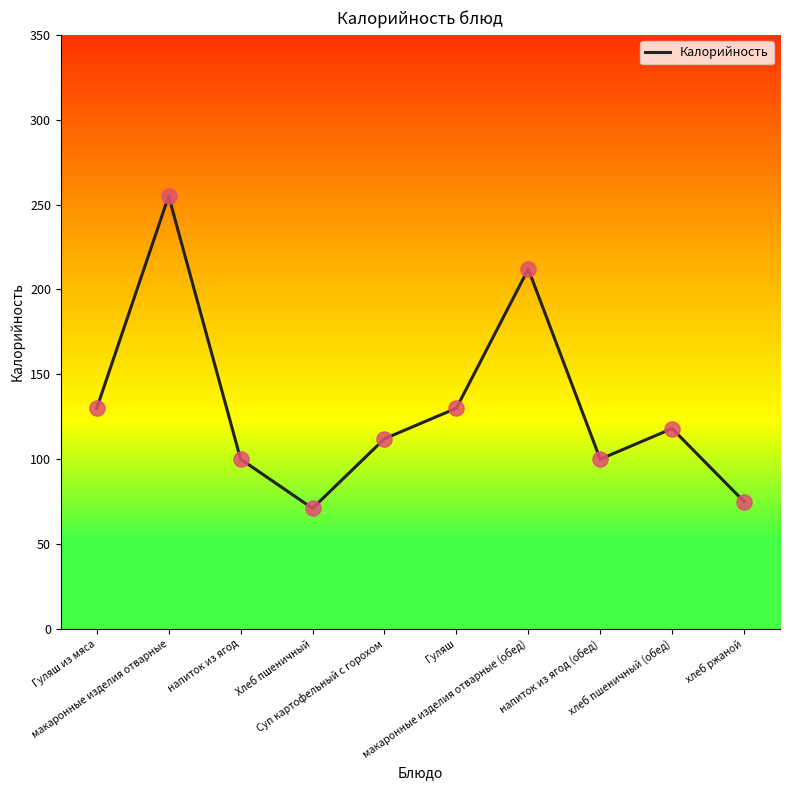

What is the change in value from Гуляш из мяса to напиток из ягод (обед)?

-30